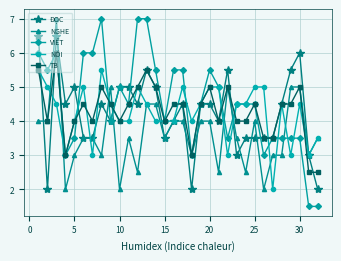

True or false: NÓI has more than 2 points higher than both neighbors.

True